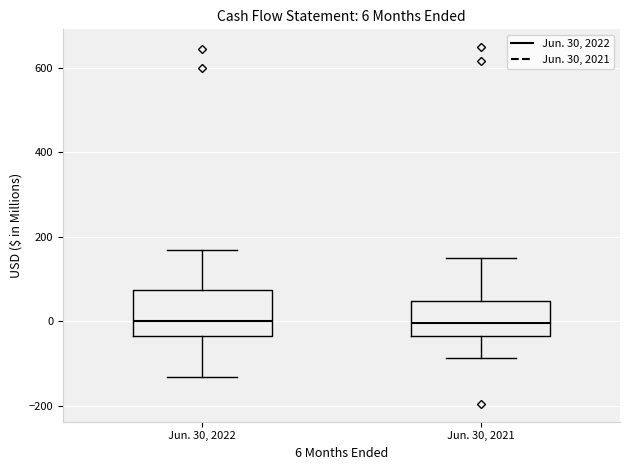

Comparing the boxes themselves (not the whiskers), which one is the tallest?

Jun. 30, 2022